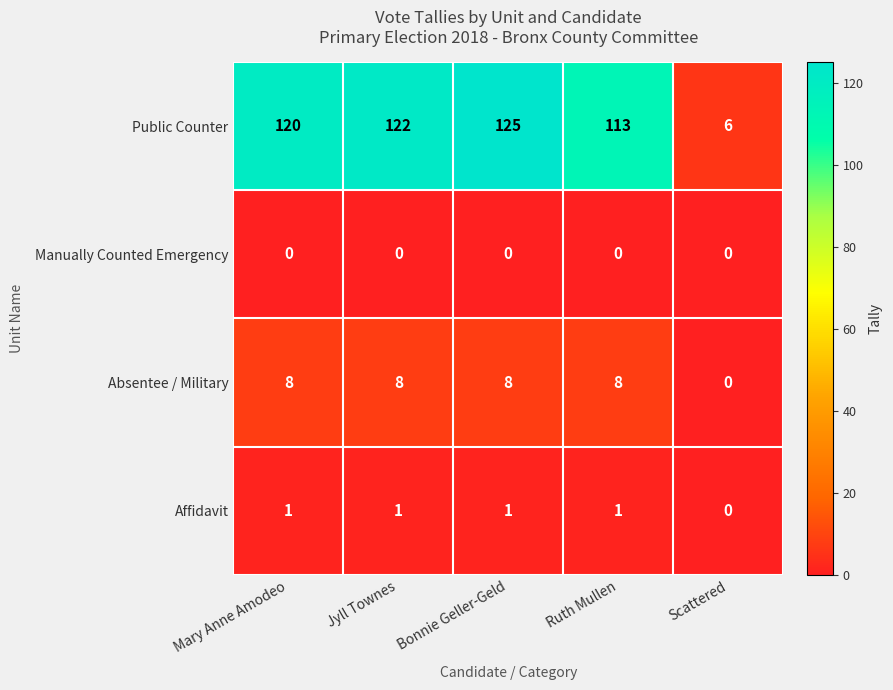

Which series has the largest range (max minus min)?

Public Counter